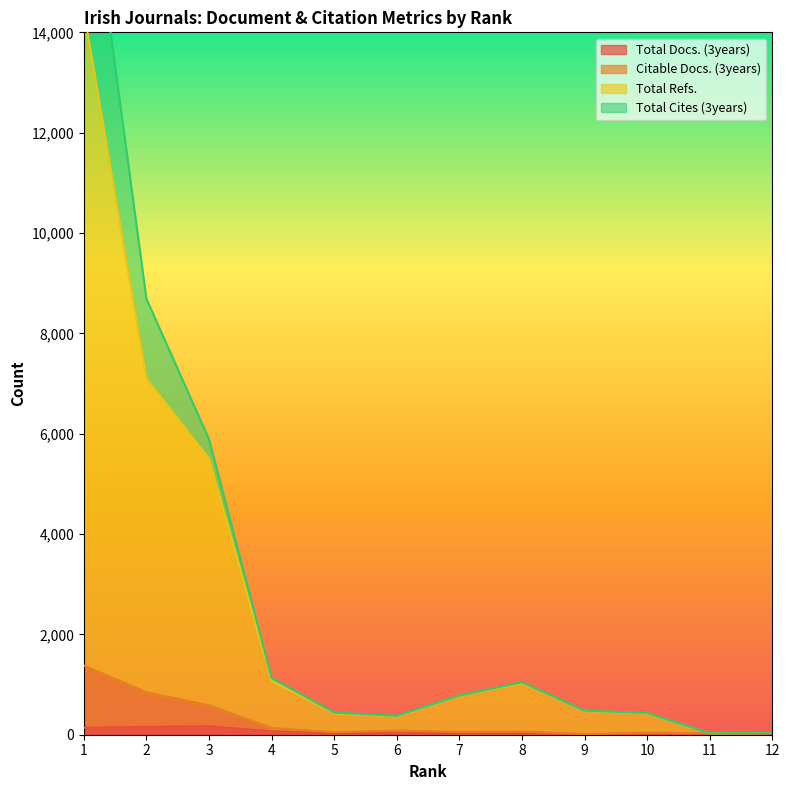

What is the spread (max minus min) of values at 8?

1013